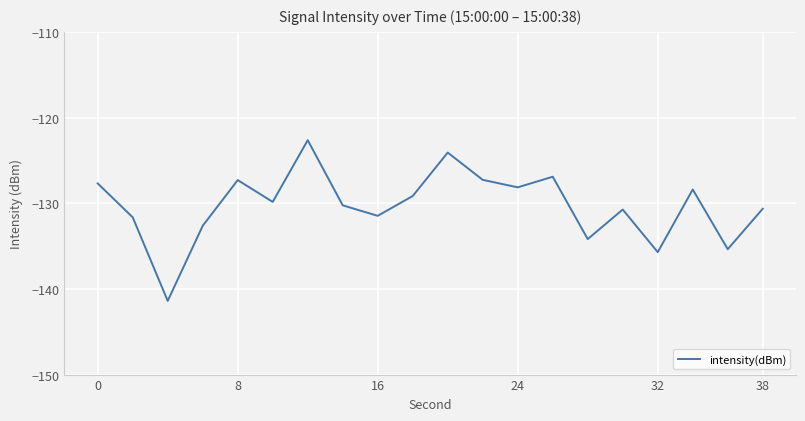

What is the difference between the maximum and minimum values?

18.8